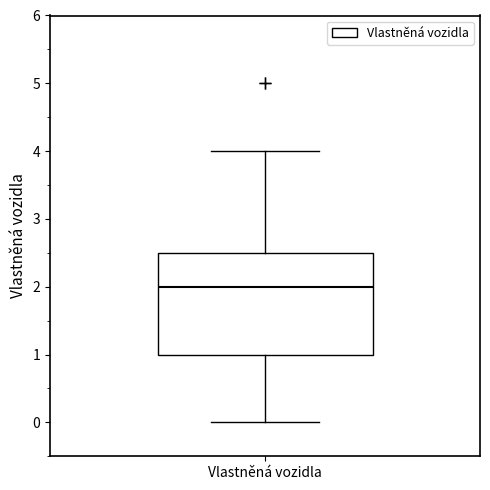

Where does the upper whisker of the box for Vlastněná vozidla end on the y-axis? The values are not printed on the chart, so give them approximately, as read against the axis.

4.0